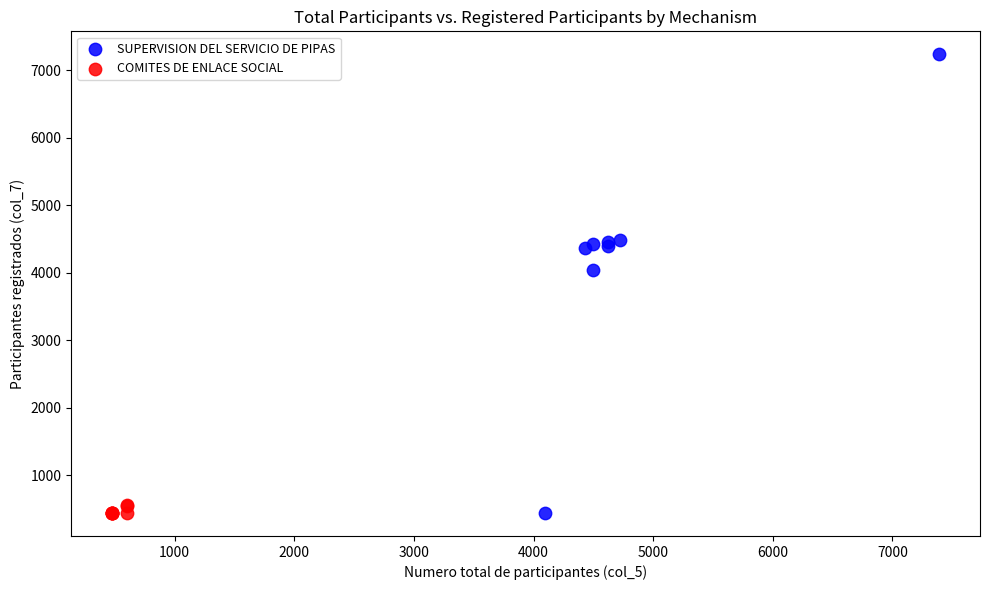

Which series contains the highest Y value?

SUPERVISION DEL SERVICIO DE PIPAS